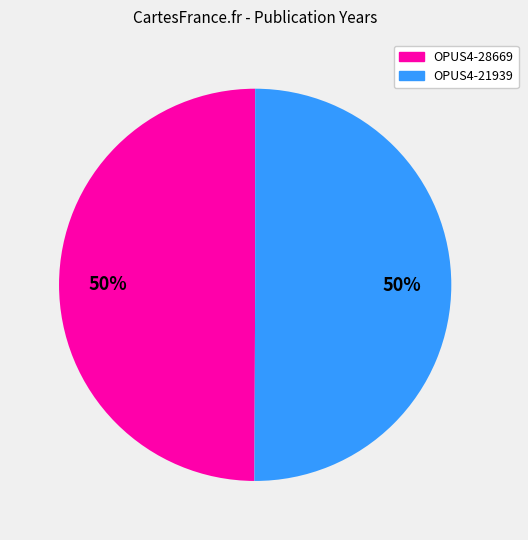

To the nearest percent, what percentage of the pie is OPUS4-28669?

50%